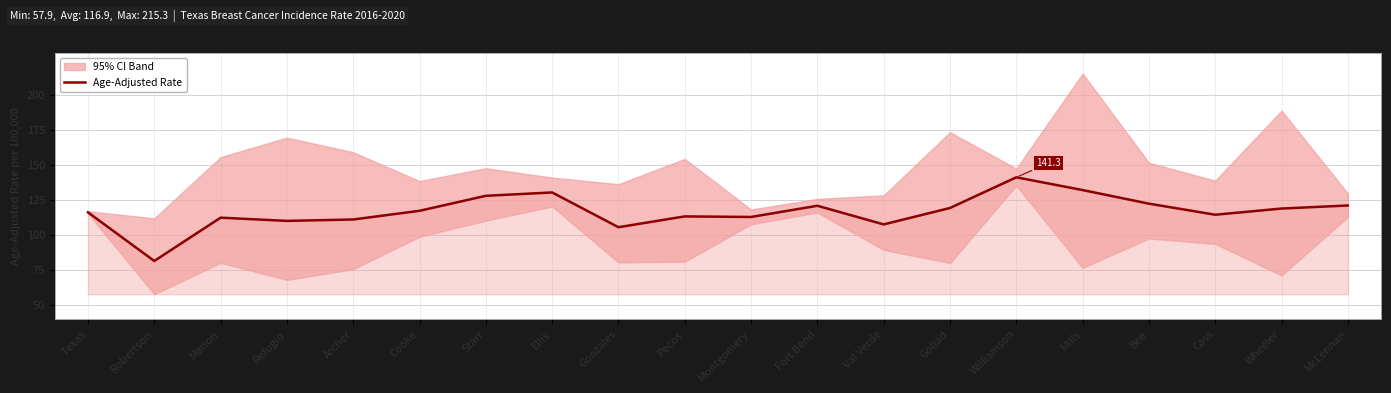

Reading left to right, what are all the values shown in this chart?

116.3	81.6	112.5	110.2	111.2	117.4	128.1	130.5	105.7	113.4	113.0	121.0	107.7	119.4	141.3	132.2	122.5	114.6	119.0	121.2